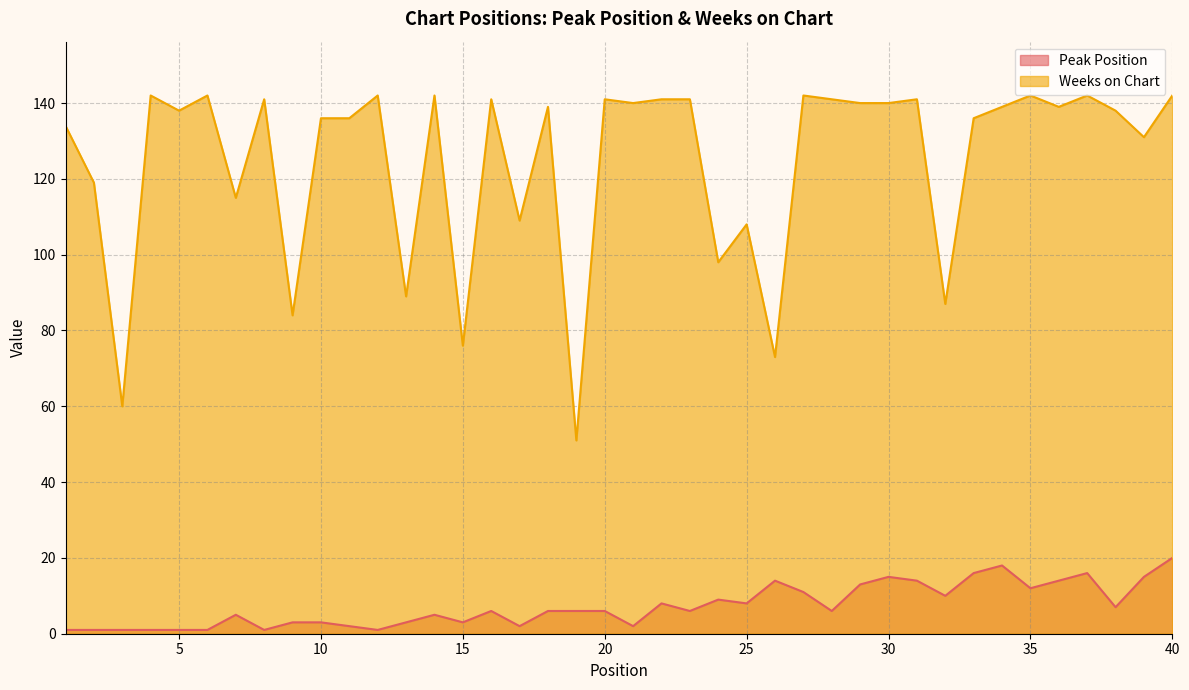

What is the value of the Weeks on Chart point at the 33rd from the left?

136